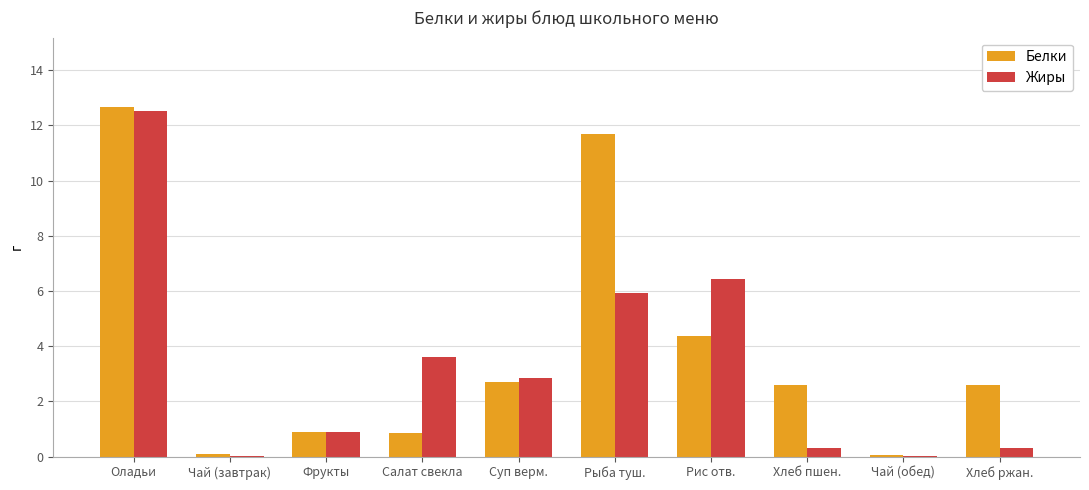

What is the maximum value shown in the chart?

12.7